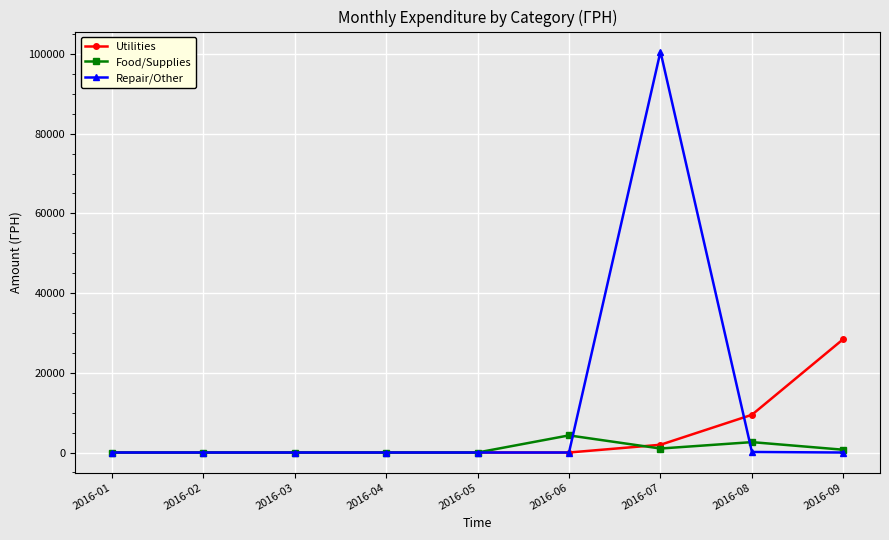

Rank the series by their maximum value, from lowest to highest.

Food/Supplies, Utilities, Repair/Other